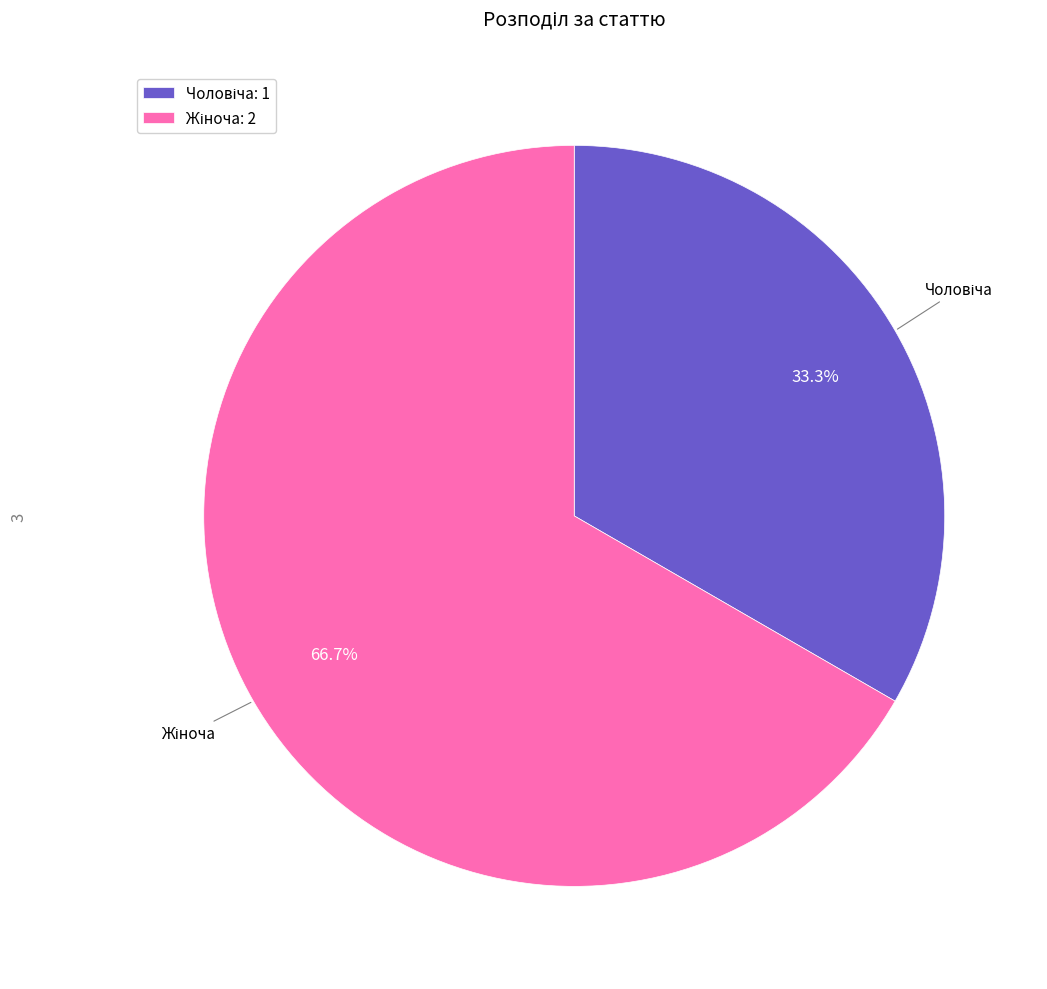

How many slices are in this pie chart?

2